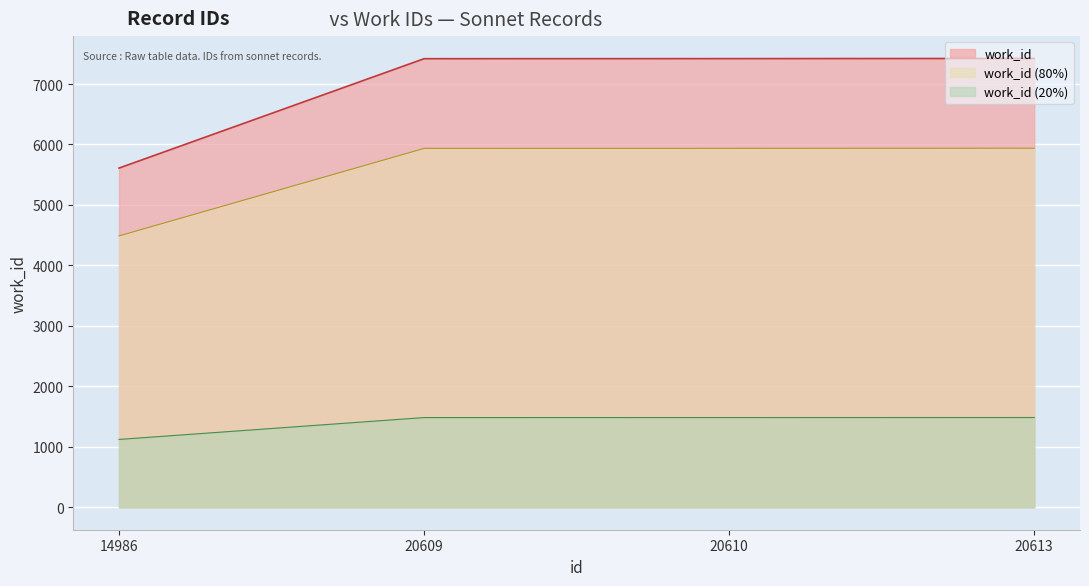

Reading right to left, what are all the values shown in this chart?

20613=7423	20610=7420	20609=7419	14986=5610